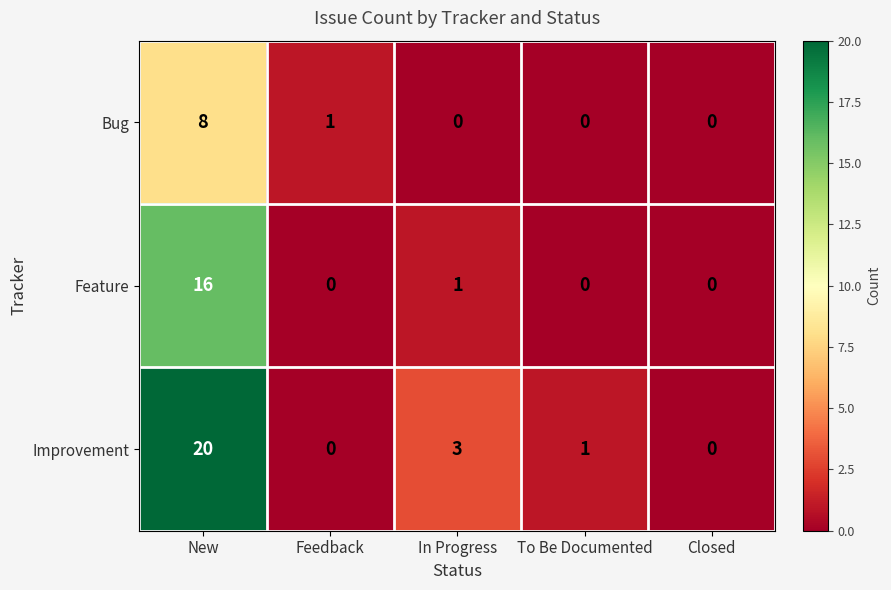

At which category does the chart reach its peak across all series?

New